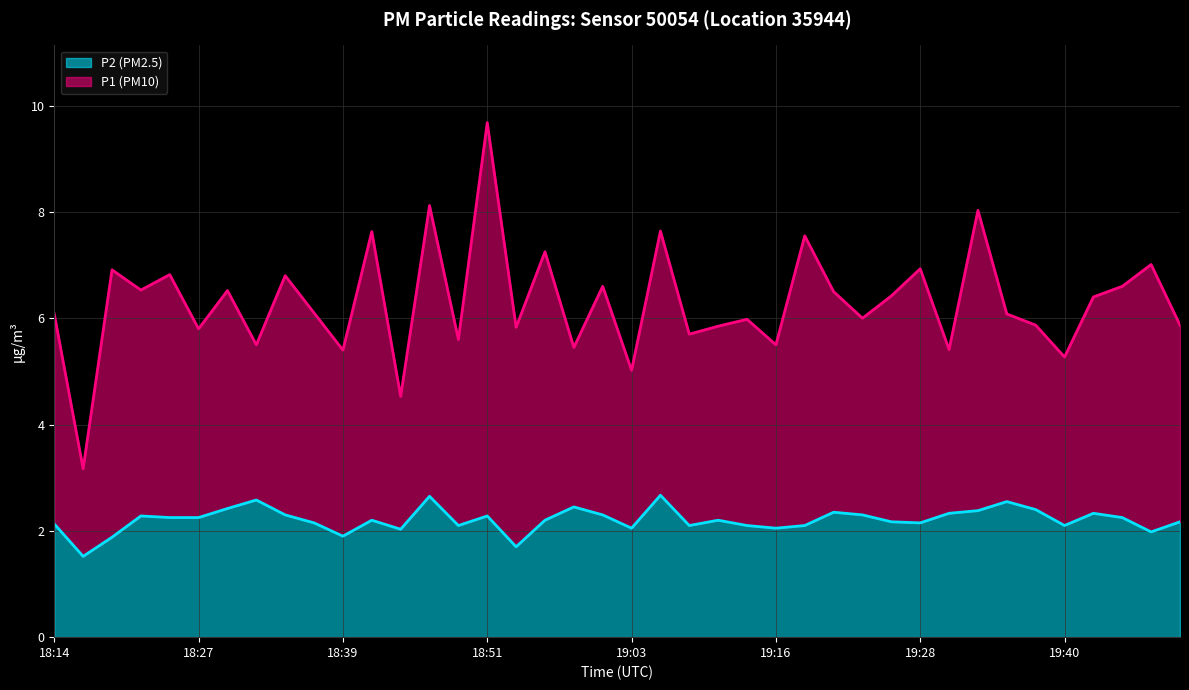

What is the minimum value shown in the chart?

1.5